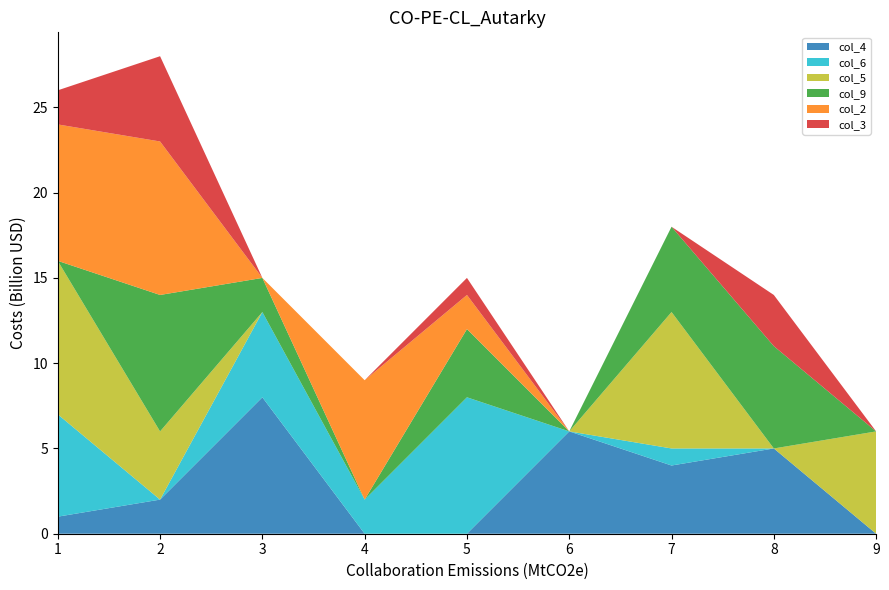

Reading left to right, what are all the values shown in this chart?

col_4: 1=1	2=2	3=8	4=0	5=0	6=6	7=4	8=5	9=0
col_6: 1=6	2=0	3=5	4=2	5=8	6=0	7=1	8=0	9=0
col_5: 1=9	2=4	3=0	4=0	5=0	6=0	7=8	8=0	9=6
col_9: 1=0	2=8	3=2	4=0	5=4	6=0	7=5	8=6	9=0
col_2: 1=8	2=9	3=0	4=7	5=2	6=0	7=0	8=0	9=0
col_3: 1=2	2=5	3=0	4=0	5=1	6=0	7=0	8=3	9=0